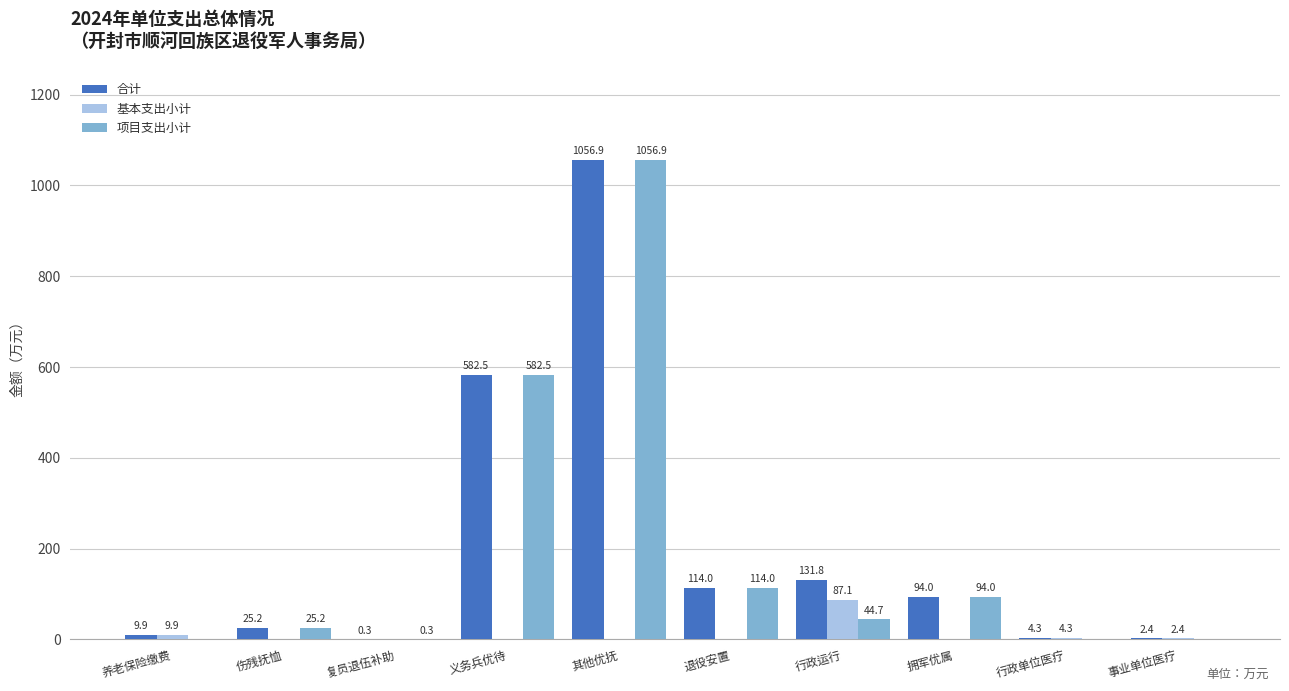

What is the total value across all series at 退役安置?

228.0